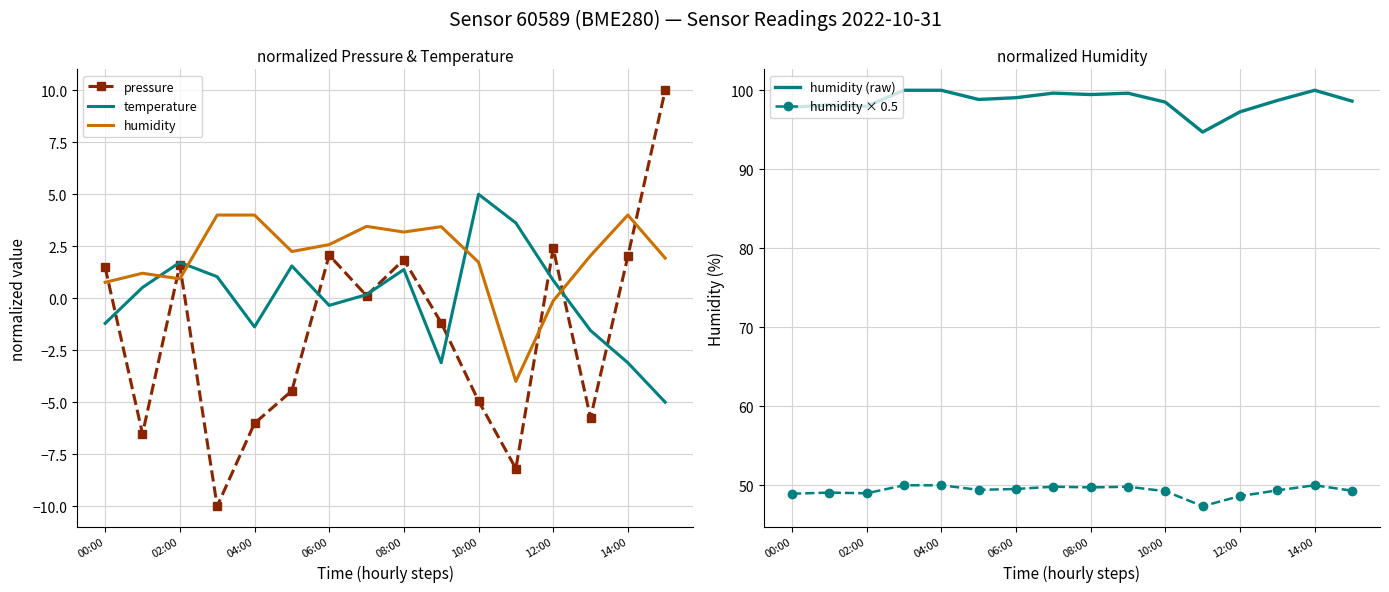

How many positive values does the temperature series have?

9